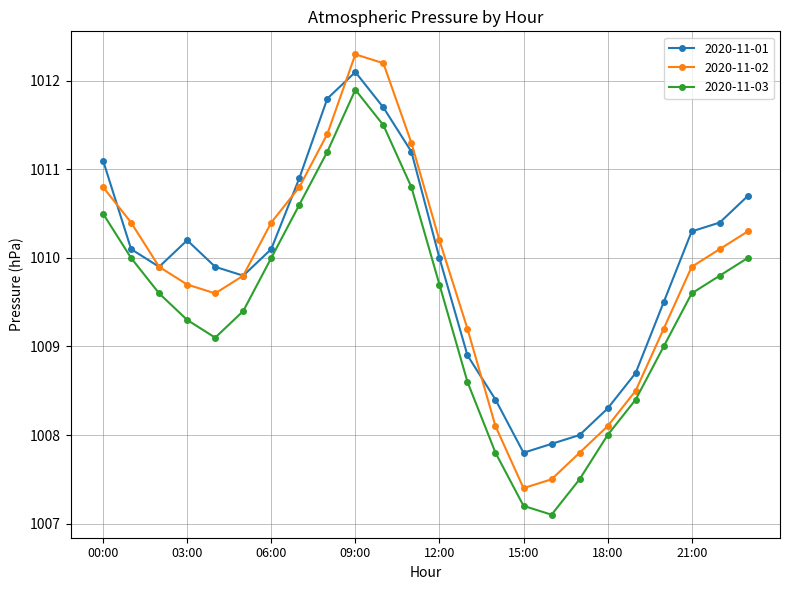

True or false: 2020-11-03 and 2020-11-02 intersect in this chart.

False